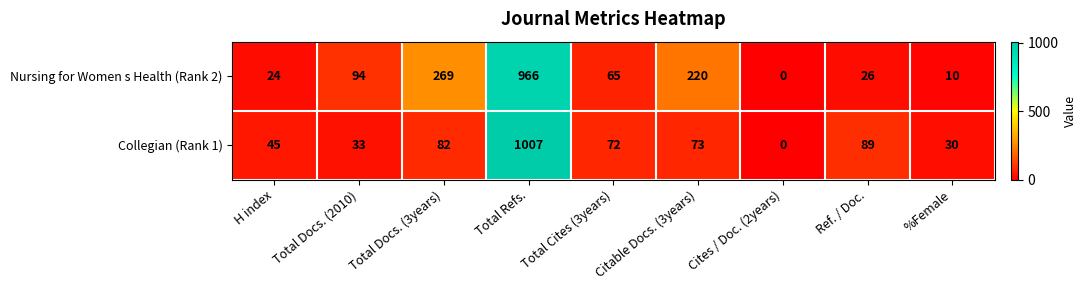

The value of Nursing for Women s Health (Rank 2) at Total Docs. (3years) is 72. True or false?

False